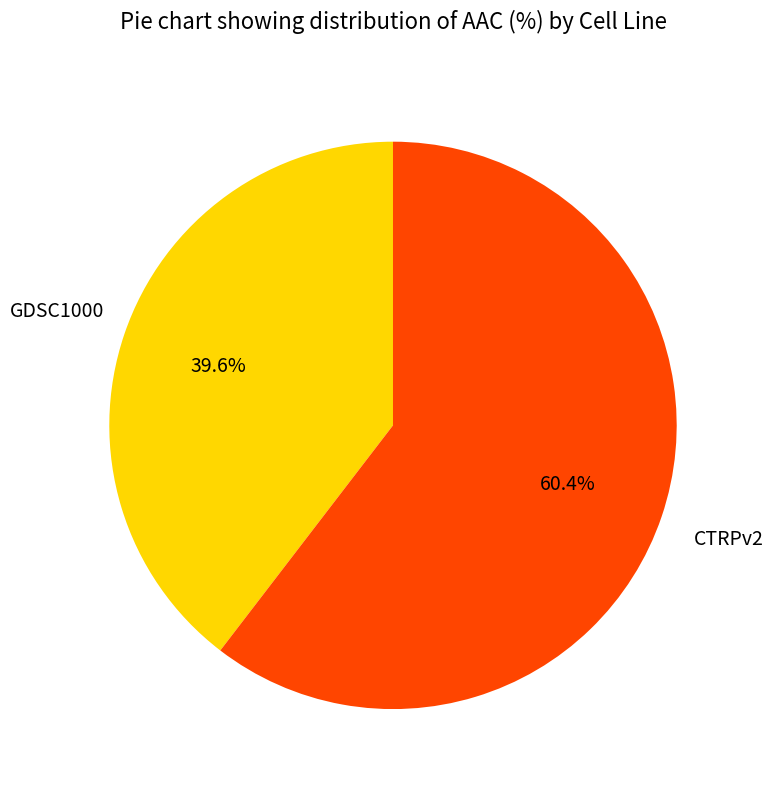

Count the number of slices in the pie.

2